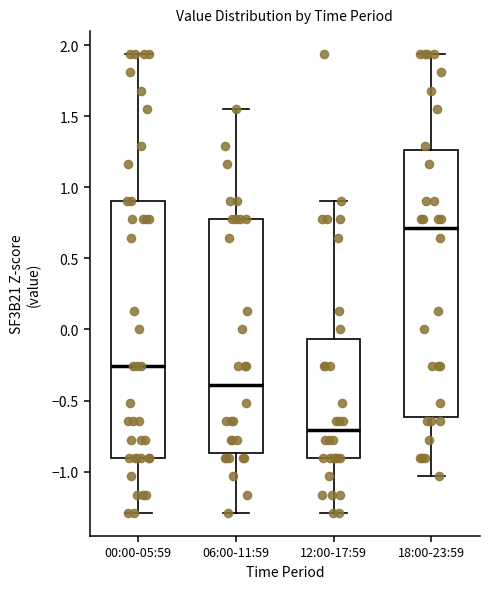

Where is the upper edge of the box for 06:00-11:59 on the y-axis? The values are not printed on the chart, so give them approximately, as read against the axis.

0.75